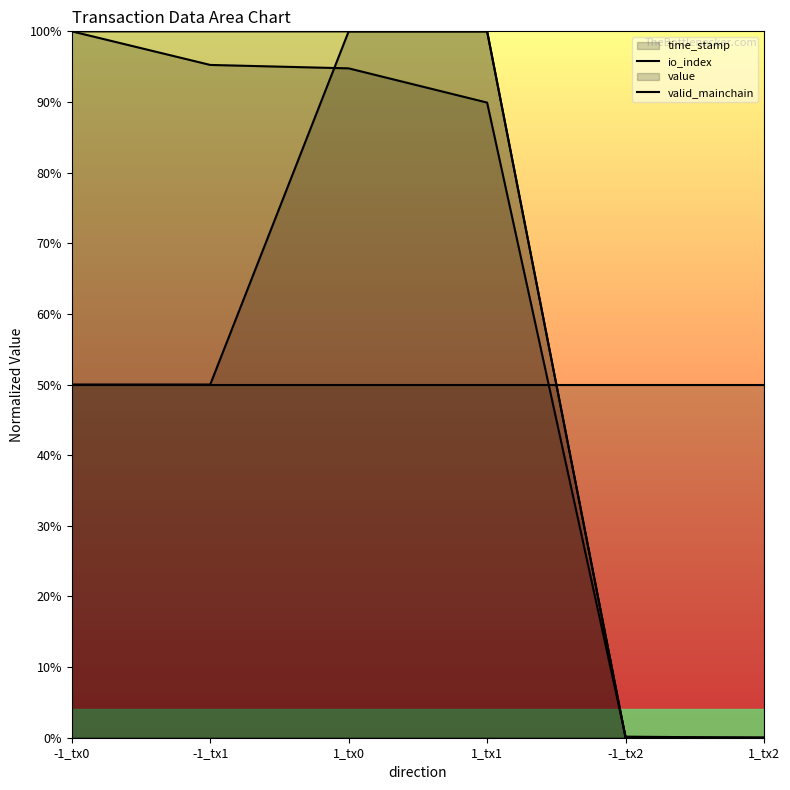

Between 1_tx1 and 1_tx2, which is larger?

1_tx1